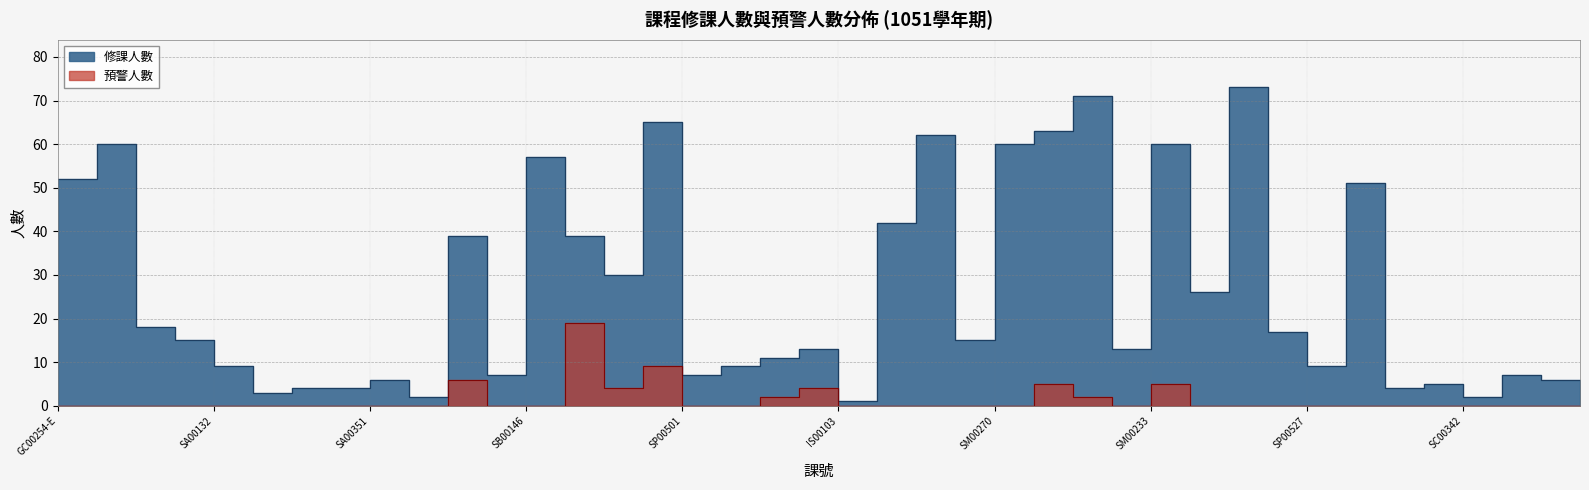

True or false: 修課人數 and 預警人數 cross at least once.

False